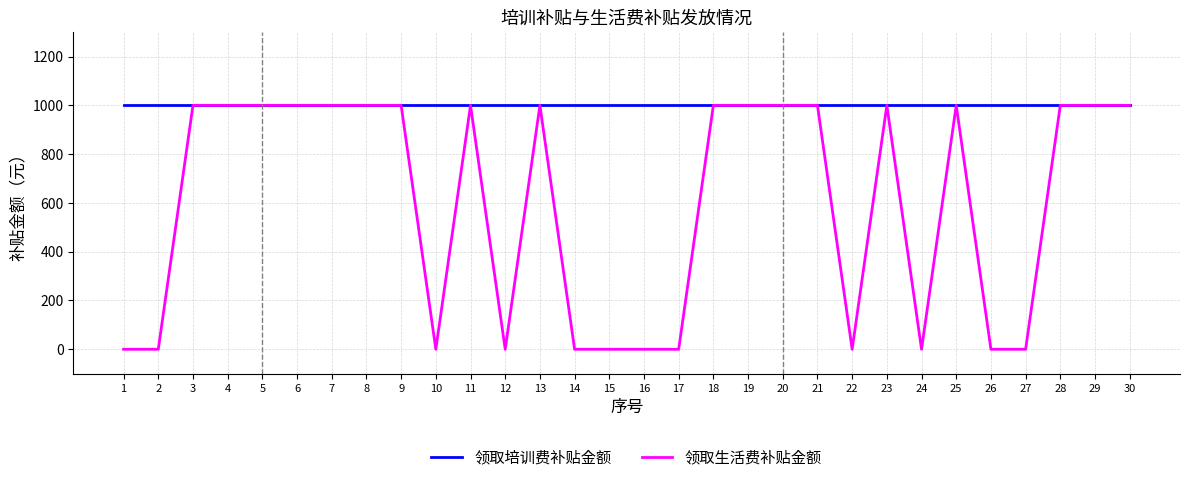

What is the difference between the maximum and minimum values in the 领取生活费补贴金额 series?

1000